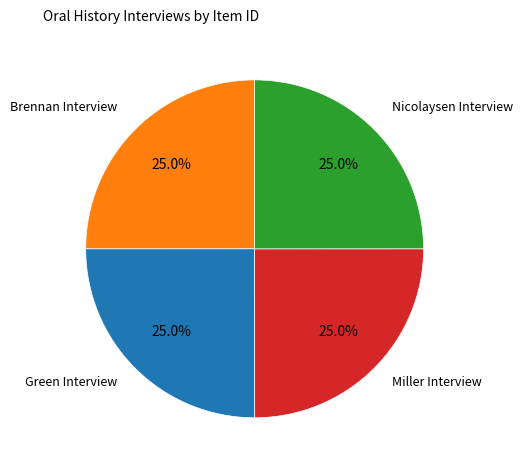

Does any single category account for the majority?

No